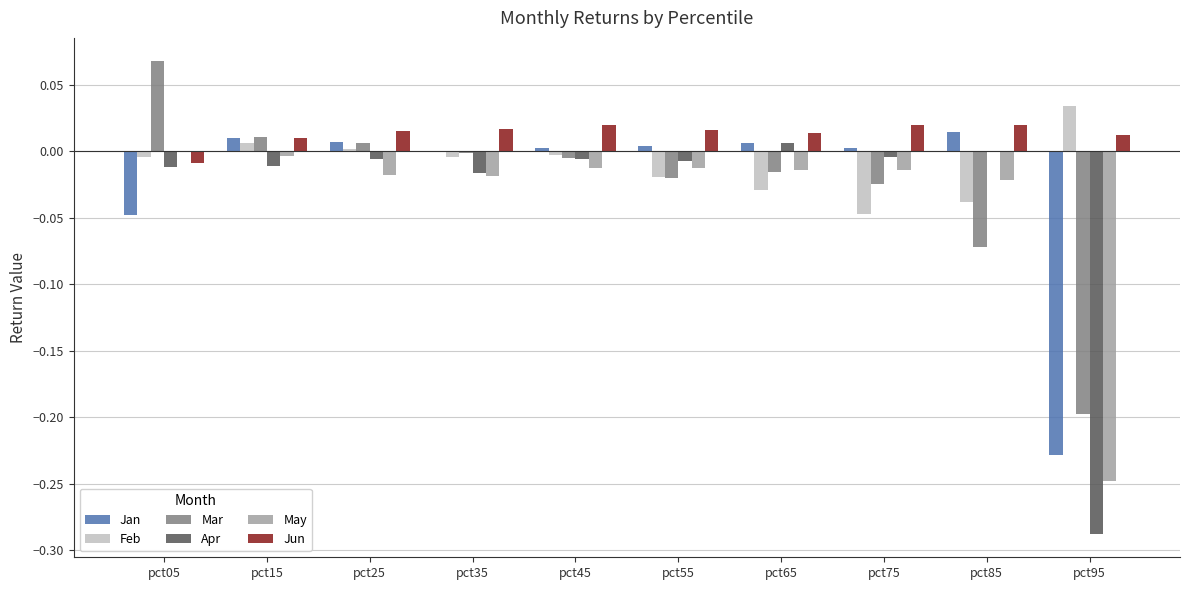

What are all the series names shown in the legend?

Jan, Feb, Mar, Apr, May, Jun